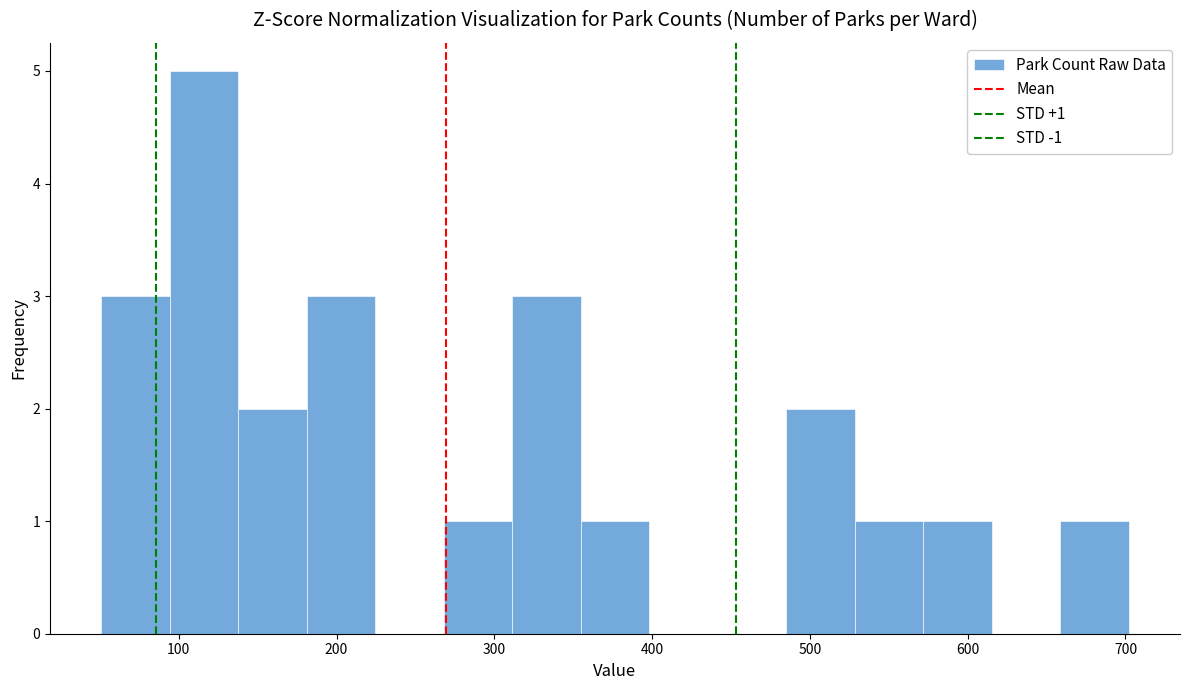

Over which range of the x-axis is the bar tallest?

90 to 140